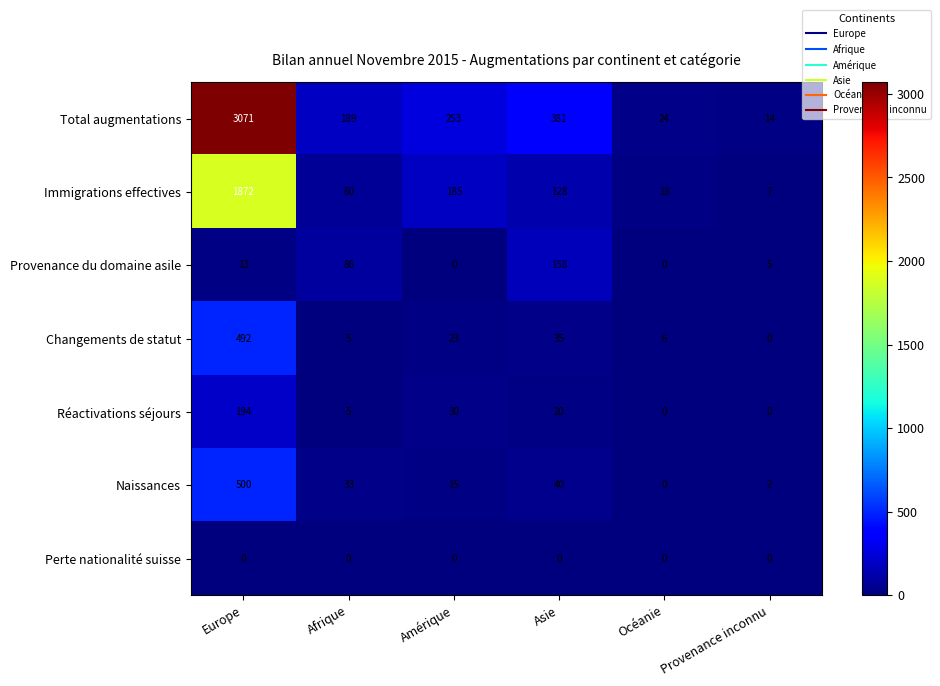

What value does the Provenance du domaine asile series have at Afrique?

86